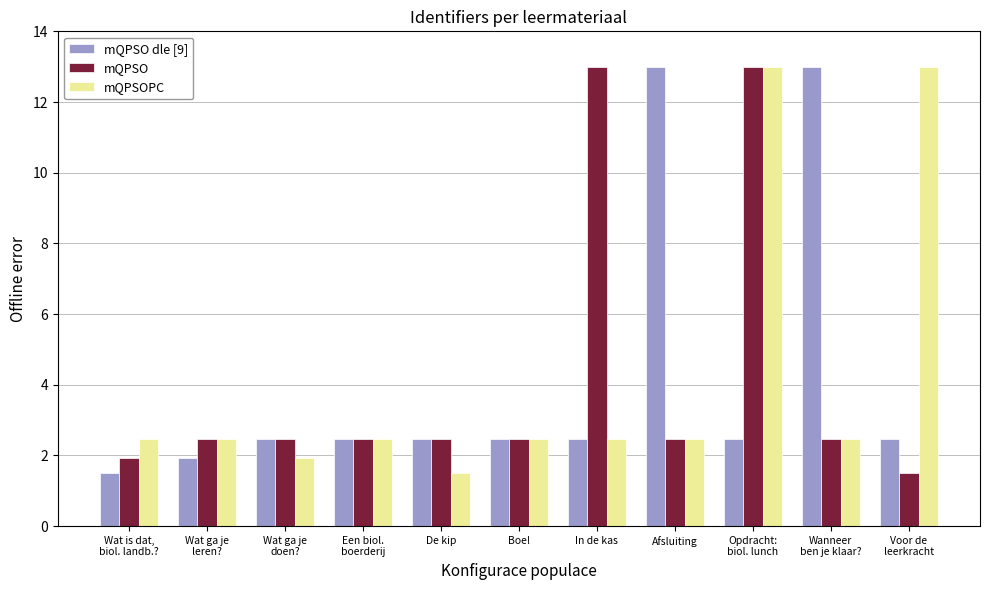

How many values in the mQPSO series exceed 2?

9